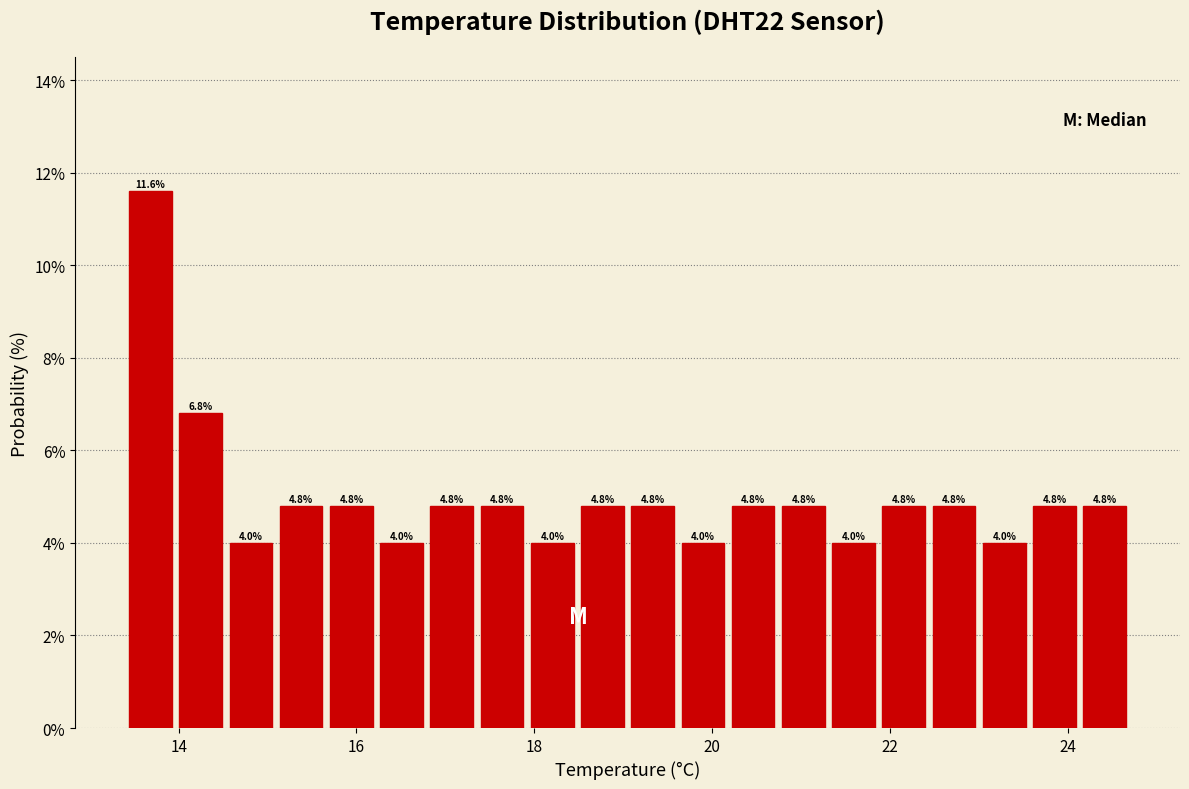

Read against the x-axis, roughly where is the centre of the tallest bar?

13.6